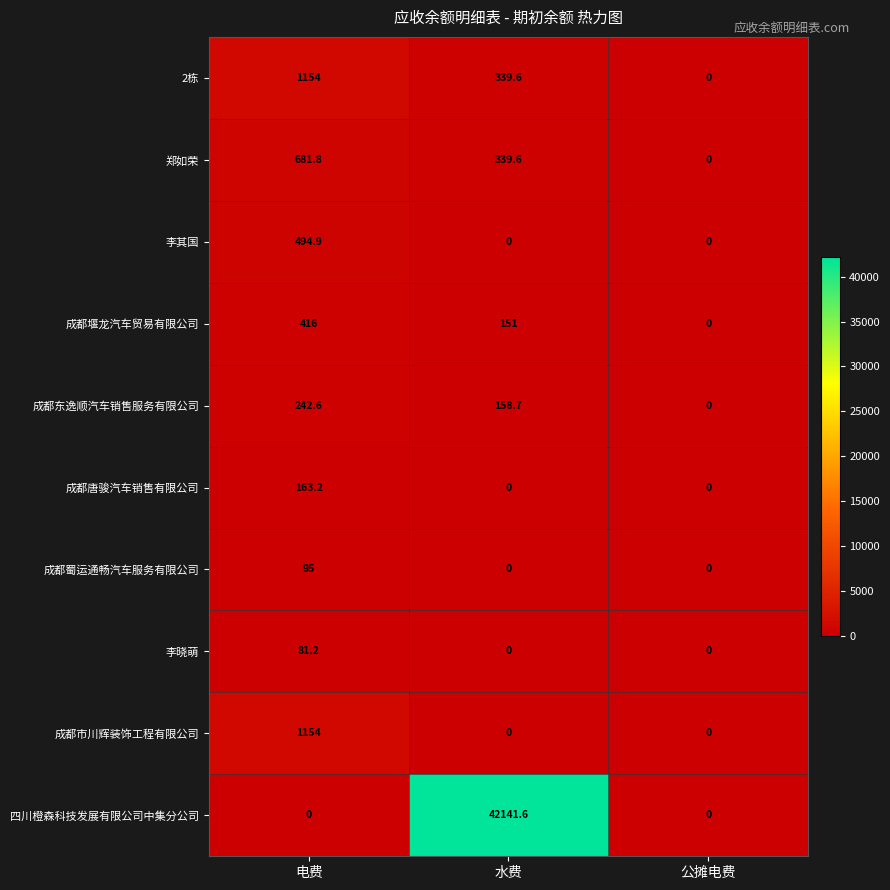

The 李其国 series shows 317.9 at 水费. True or false?

False